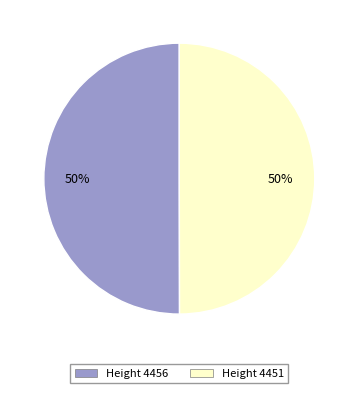

To the nearest percent, what portion does Height 4456 represent?

50%